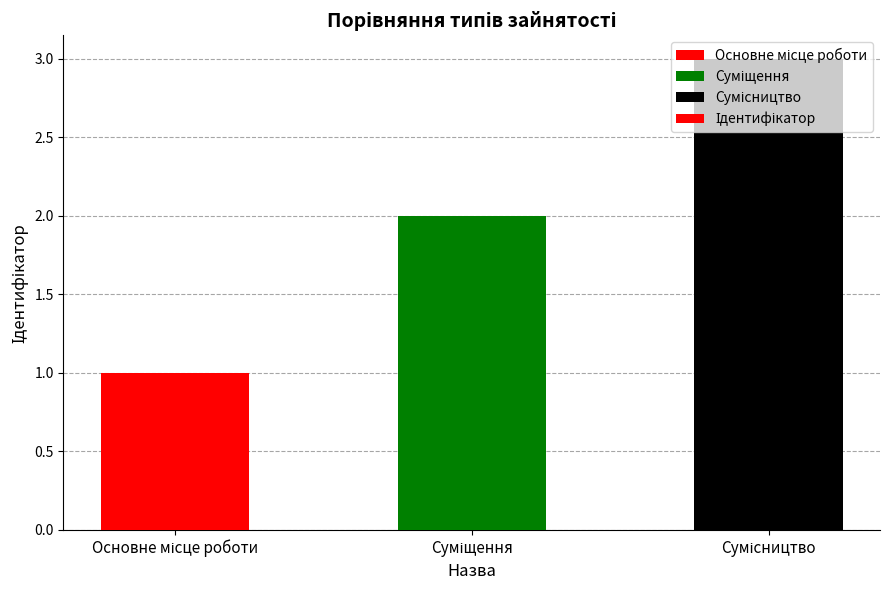

What is the maximum value shown in the chart?

3